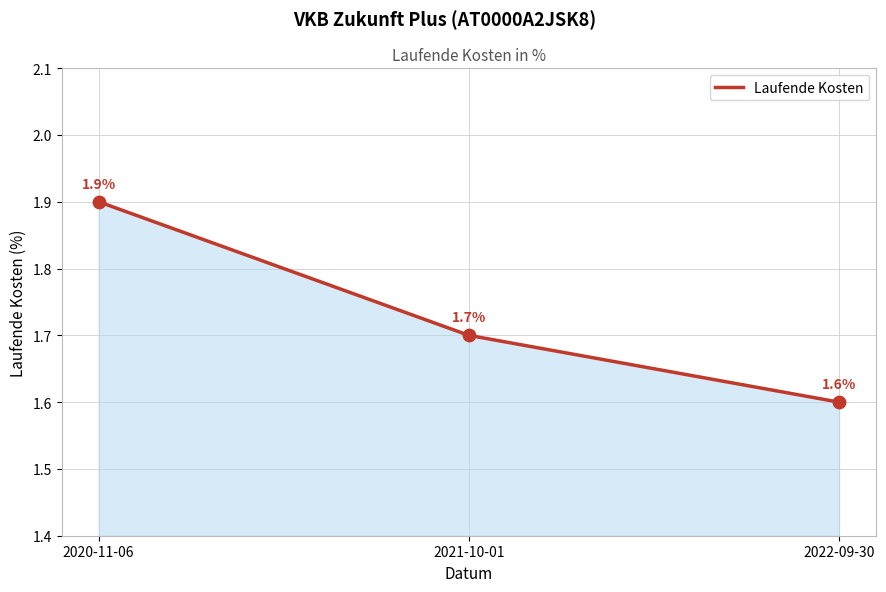

Approximately how many times larger is the value at 2020-11-06 compared to 2022-09-30?

1.2